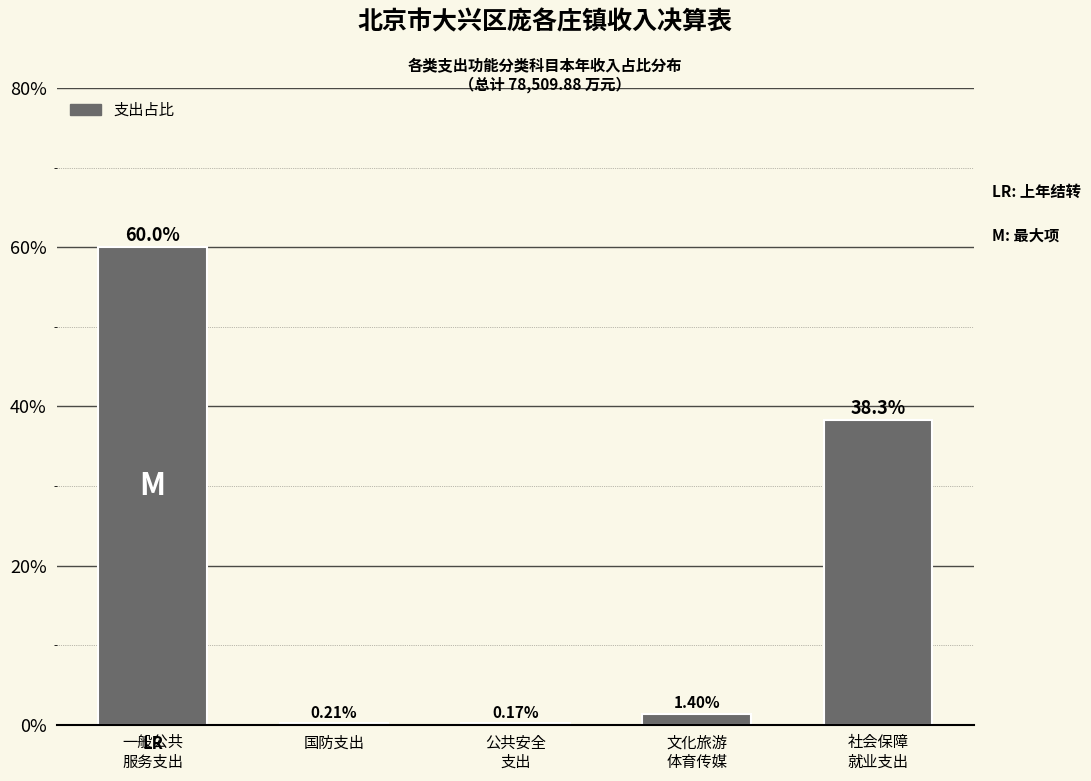

What is the sum of all values?

100.0